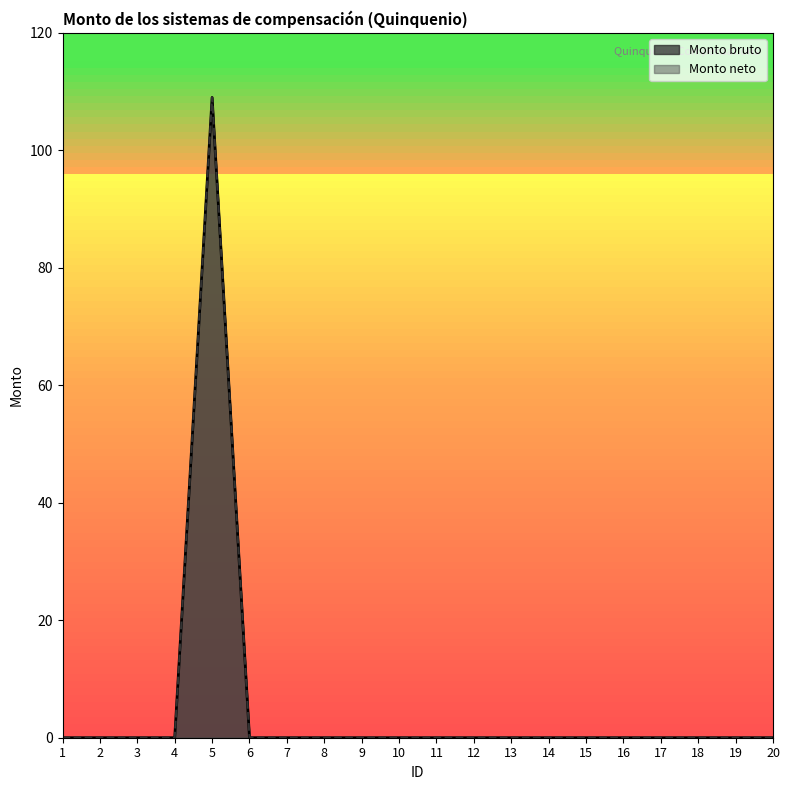

True or false: Monto bruto and Monto neto cross at least once.

False